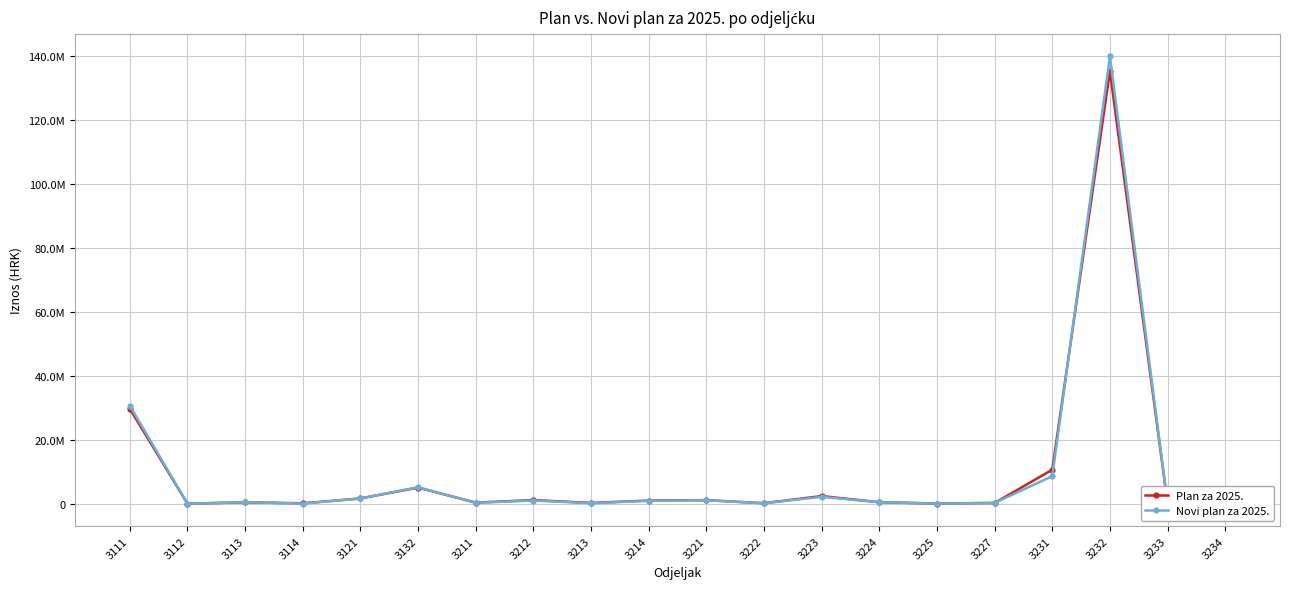

What is the value of the Plan za 2025. point at the 13th from the left?

2405670